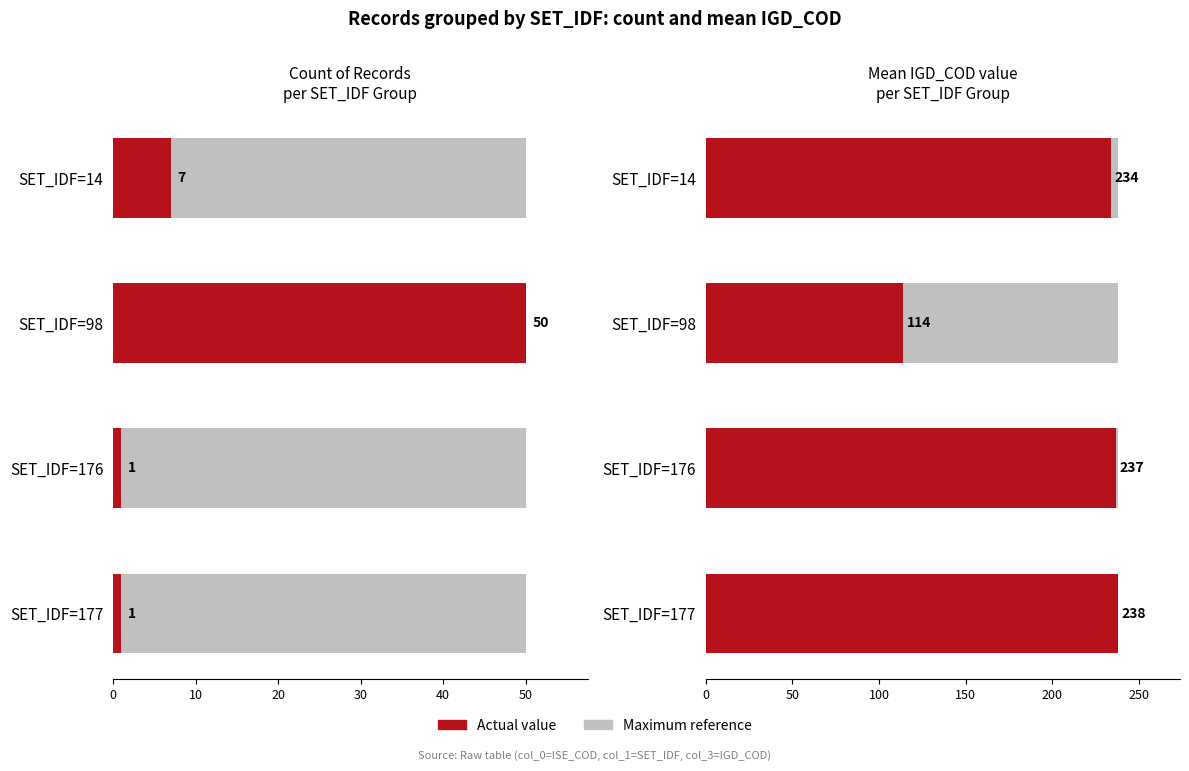

How many bars are there in each group?

2